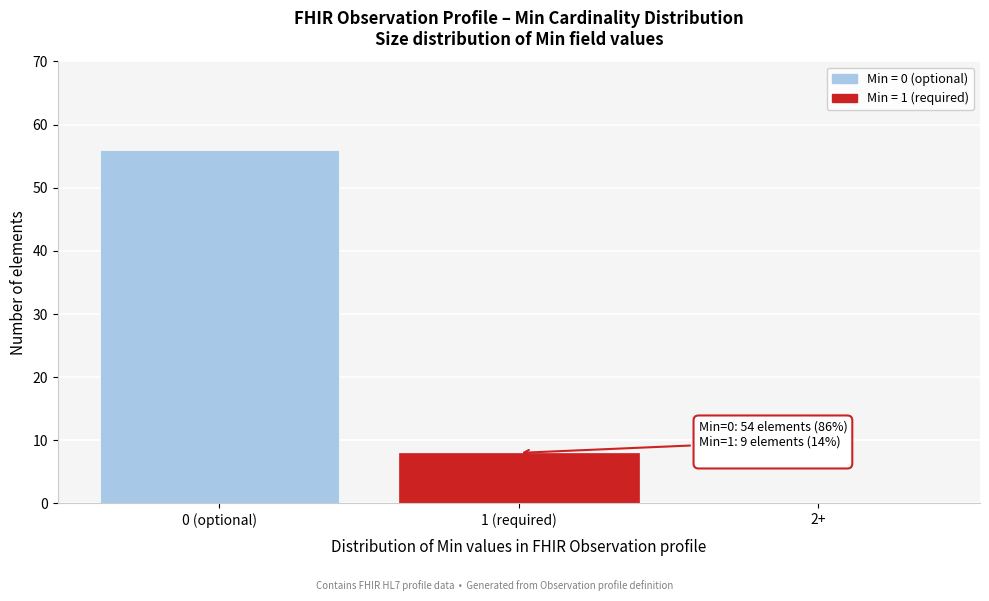

Reading left to right, what are all the values shown in this chart?

0 (optional)=56	1 (required)=8	2+=0